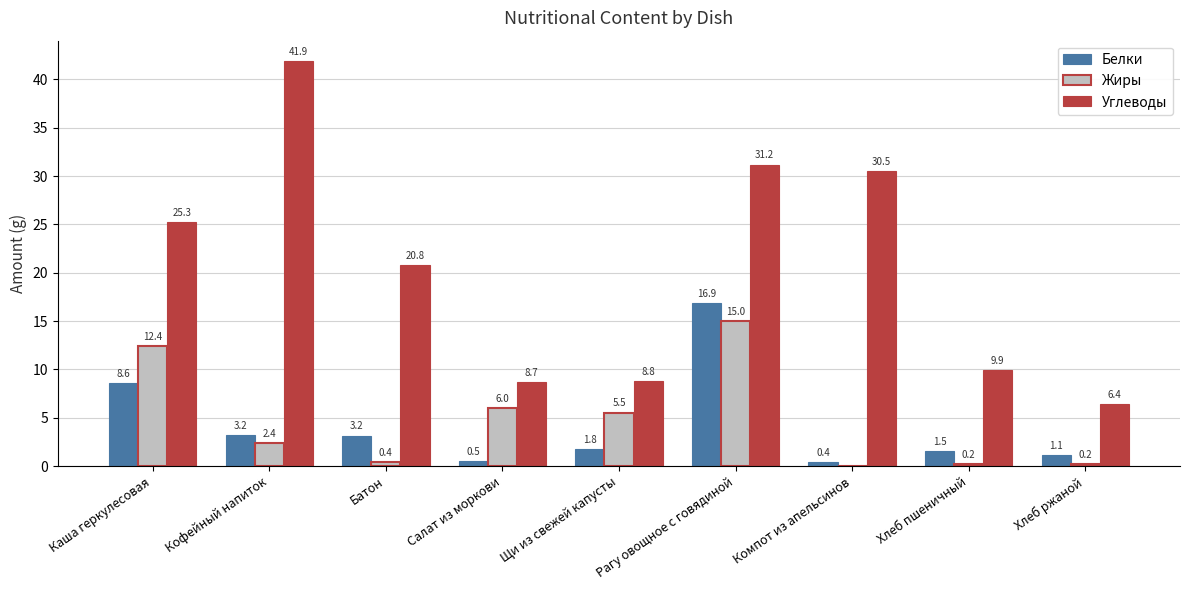

What is the total value across all series at Батон?

24.3